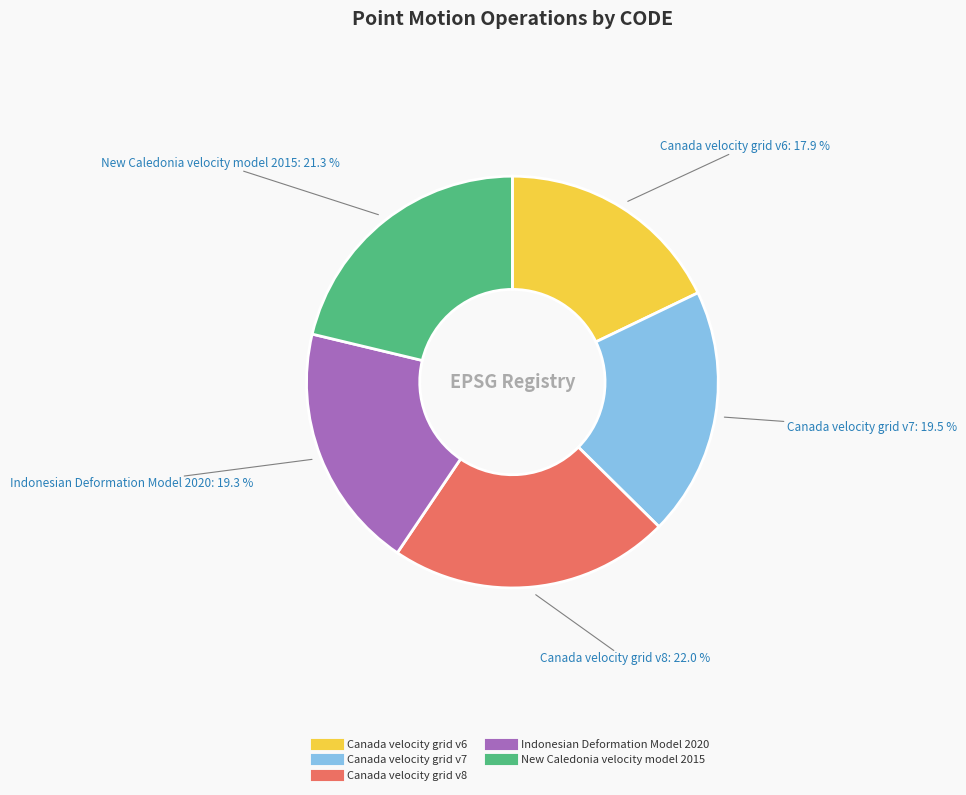

The Indonesian Deformation Model 2020 slice represents 19% of the pie. True or false?

True